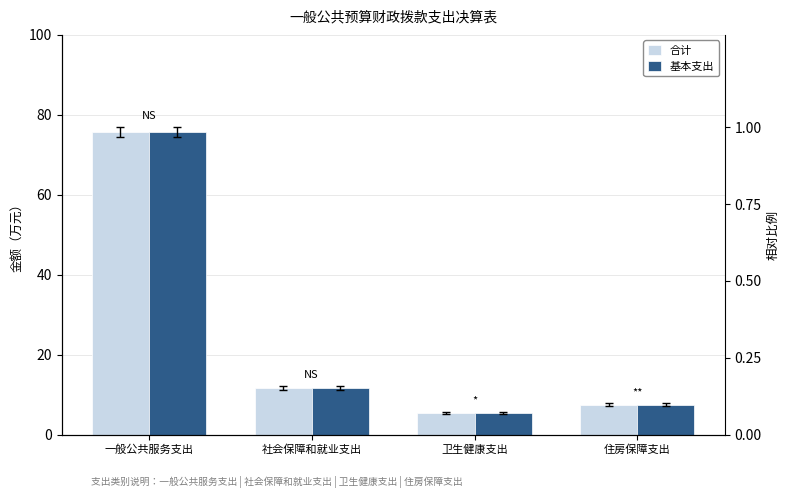

At which label is 基本支出 closest to 40?

社会保障和就业支出